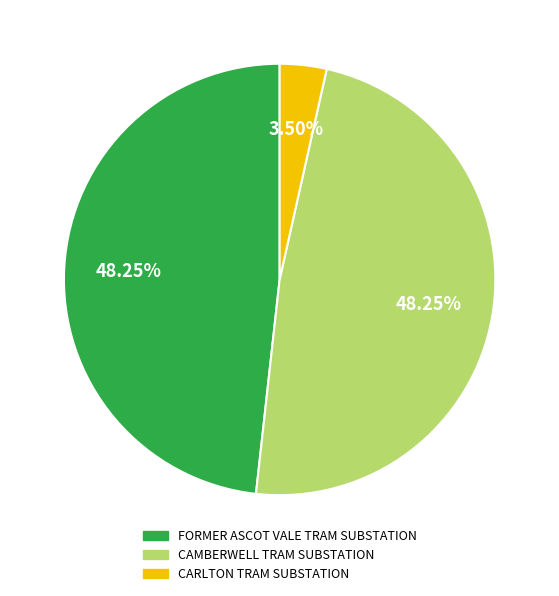

To the nearest percent, what is the average slice percentage?

33%